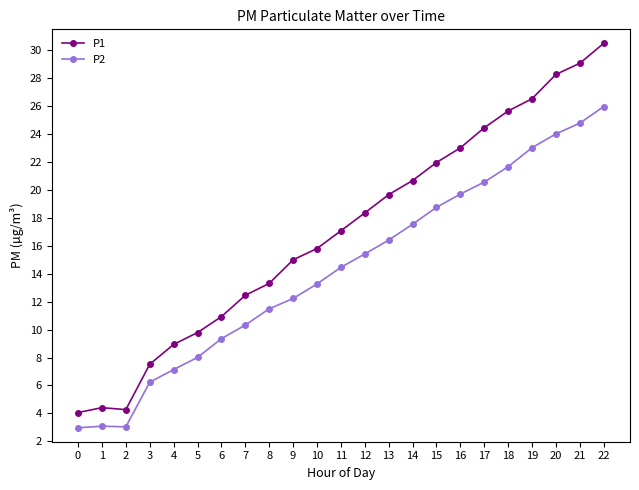

Which series has the widest spread of values?

P1